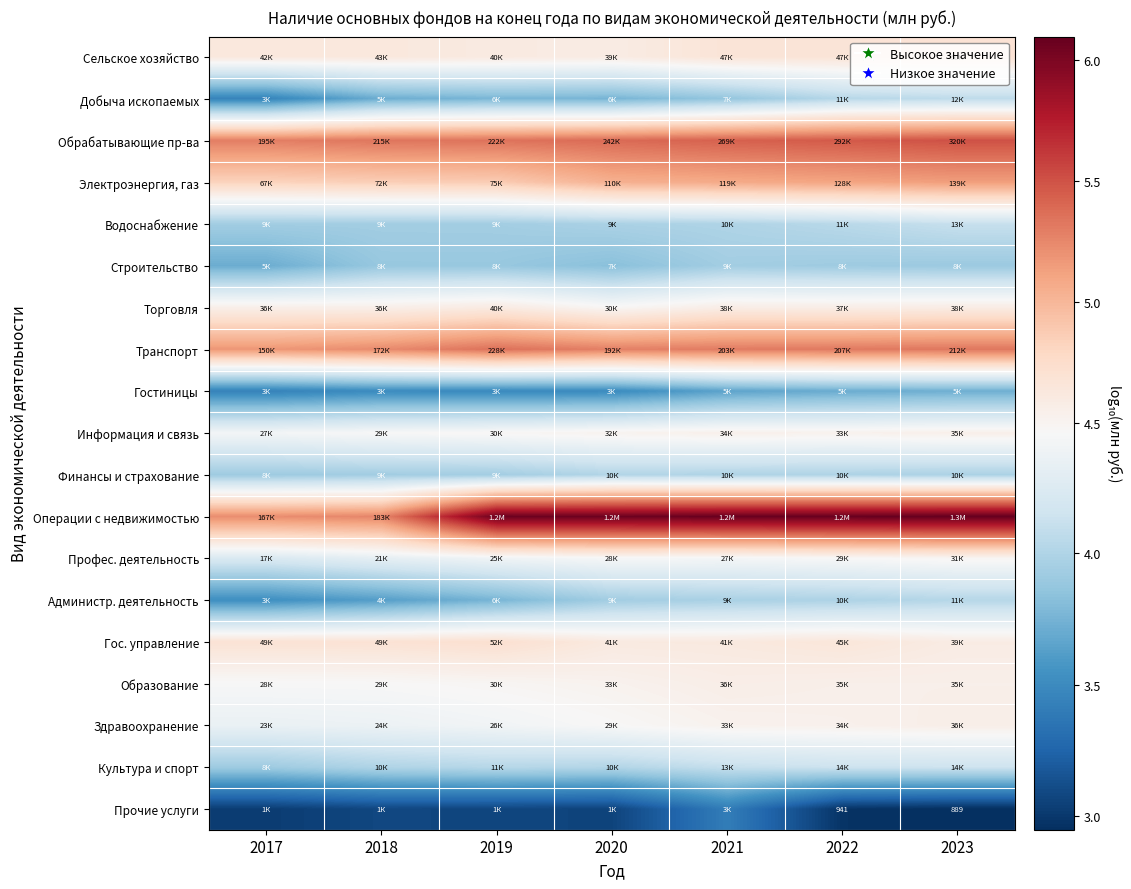

At which category does the chart reach its peak across all series?

2023